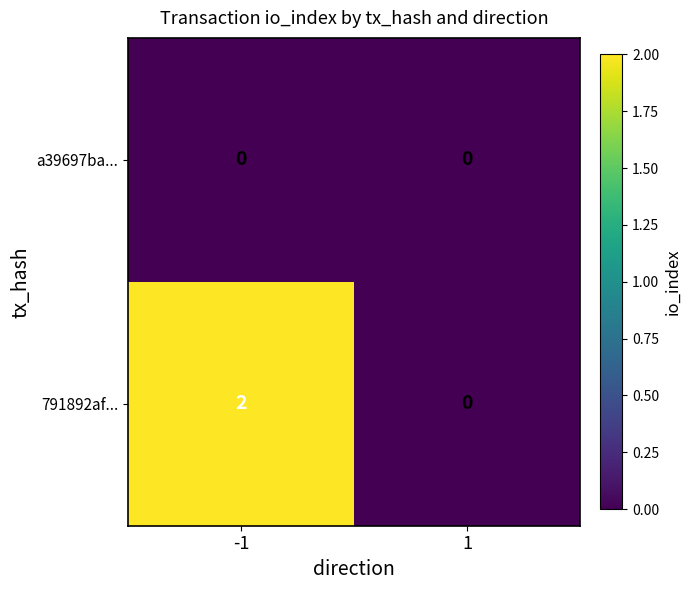

Which series changed the most between -1 and 1?

791892af...